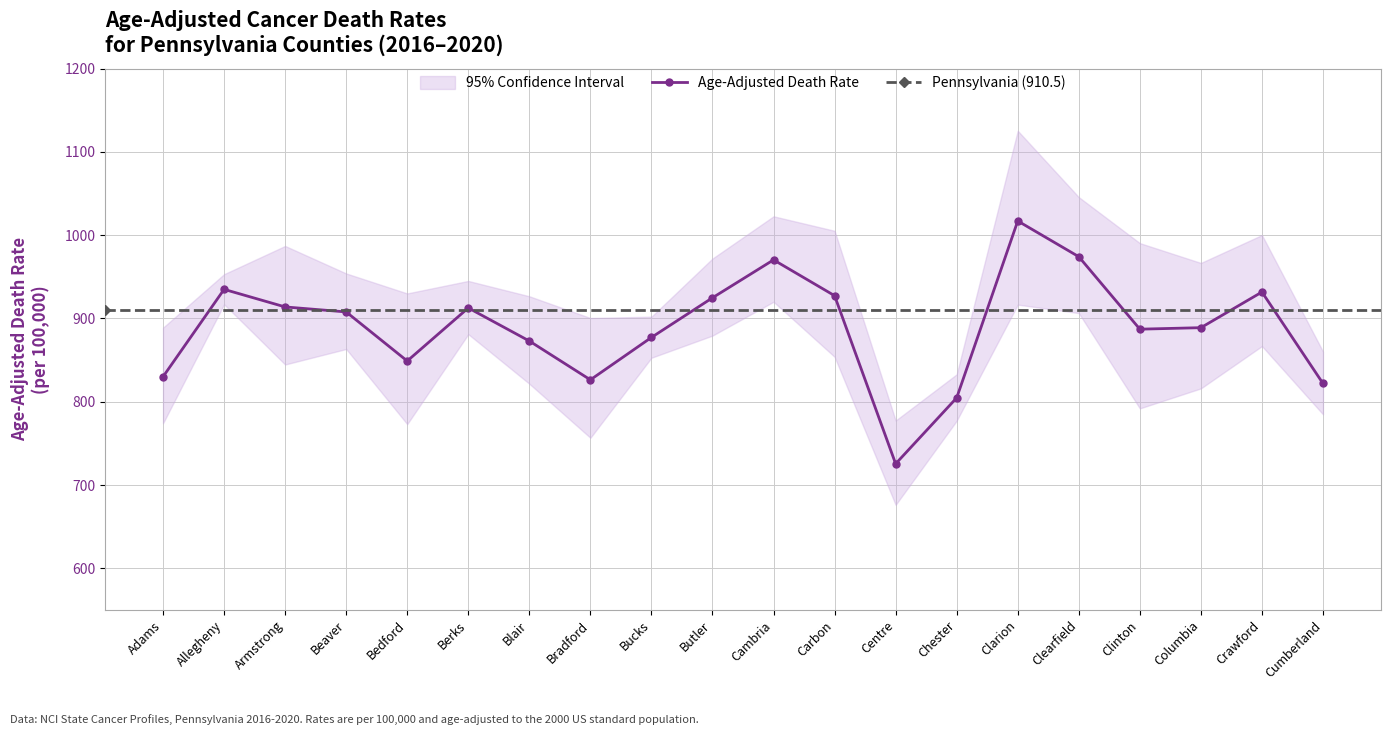

True or false: Upper CI and Lower CI intersect in this chart.

False